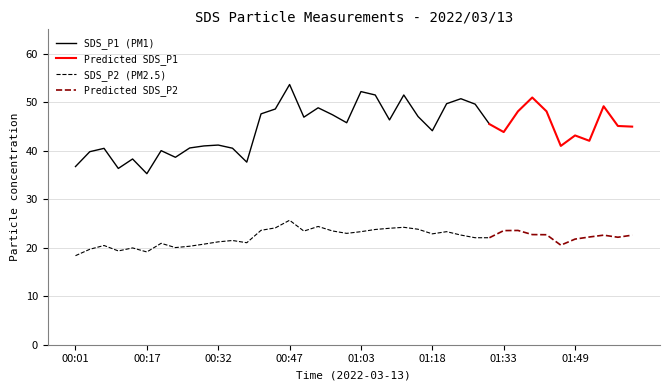

True or false: SDS_P1 and SDS_P2 cross at least once.

False